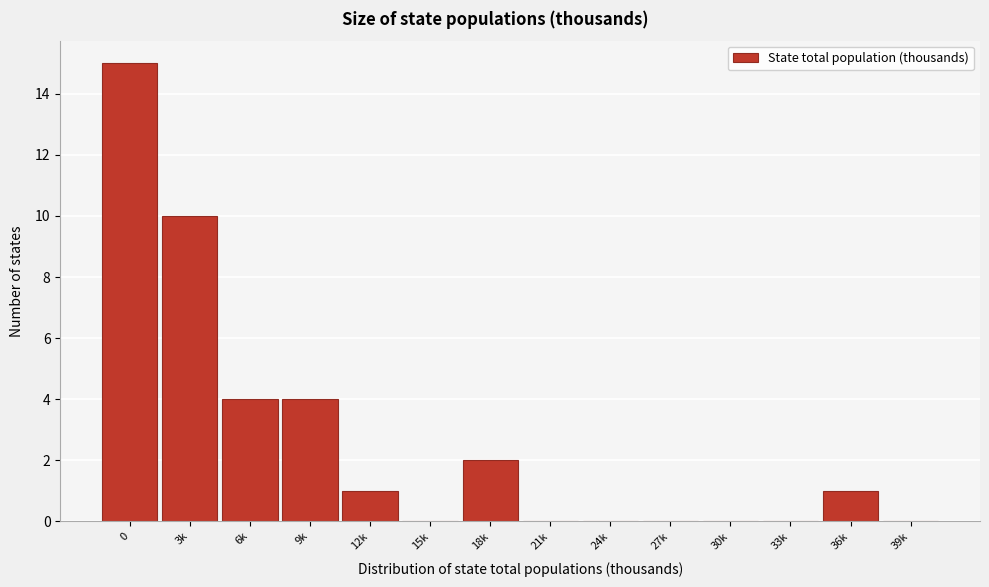

Reading left to right, what are all the values shown in this chart?

0=15	3k=10	6k=4	9k=4	12k=1	15k=0	18k=2	21k=0	24k=0	27k=0	30k=0	33k=0	36k=1	39k=0